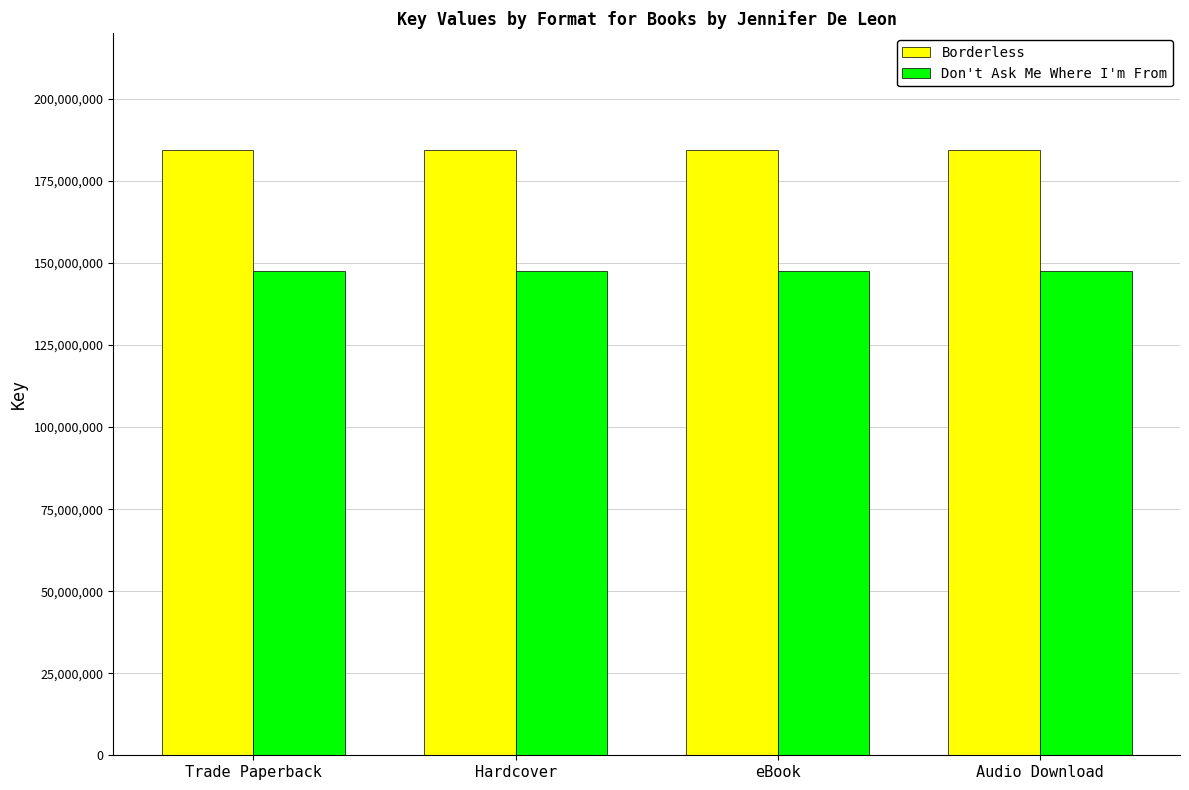

What is the label of the 2nd bar from the right?

eBook